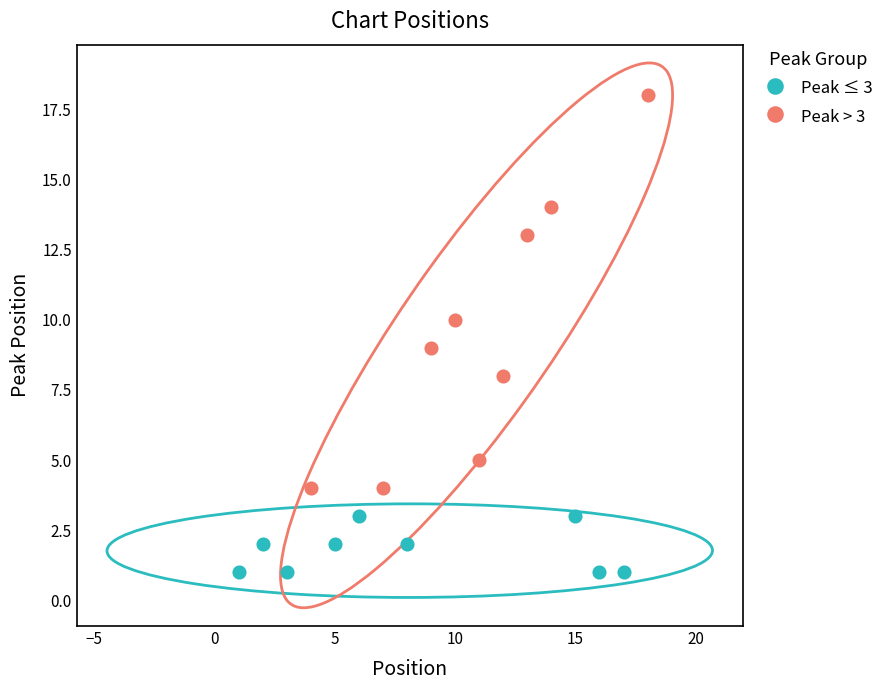

Which series has the largest Y range (max minus min)?

Peak > 3